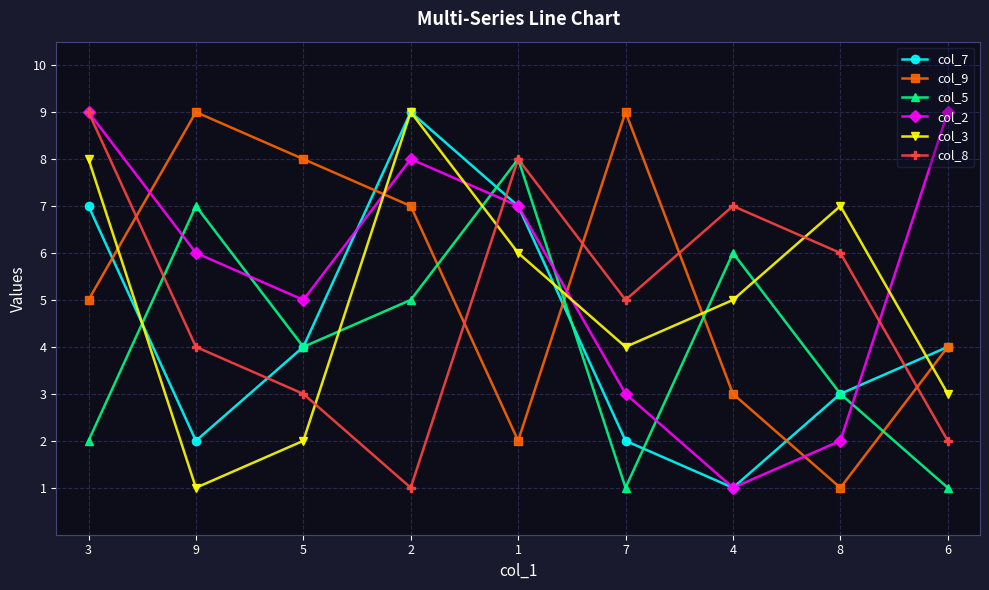

Reading left to right, extract all data points from this chart.

col_7: 7	2	4	9	7	2	1	3	4
col_9: 5	9	8	7	2	9	3	1	4
col_5: 2	7	4	5	8	1	6	3	1
col_2: 9	6	5	8	7	3	1	2	9
col_3: 8	1	2	9	6	4	5	7	3
col_8: 9	4	3	1	8	5	7	6	2